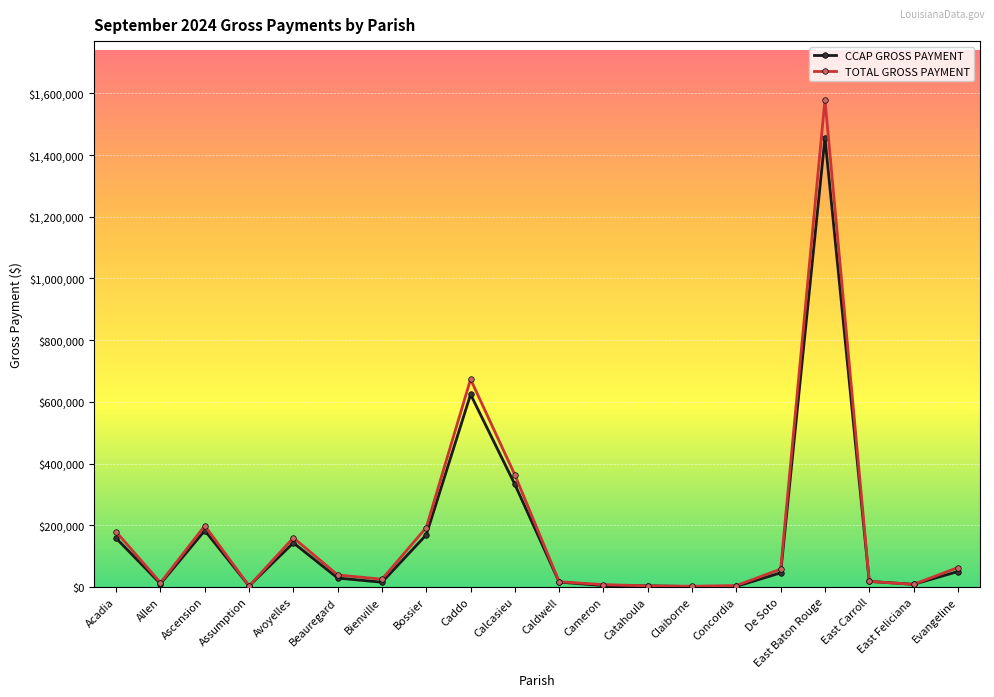

The value of TOTAL GROSS PAYMENT at Claiborne is 1994.4. True or false?

True